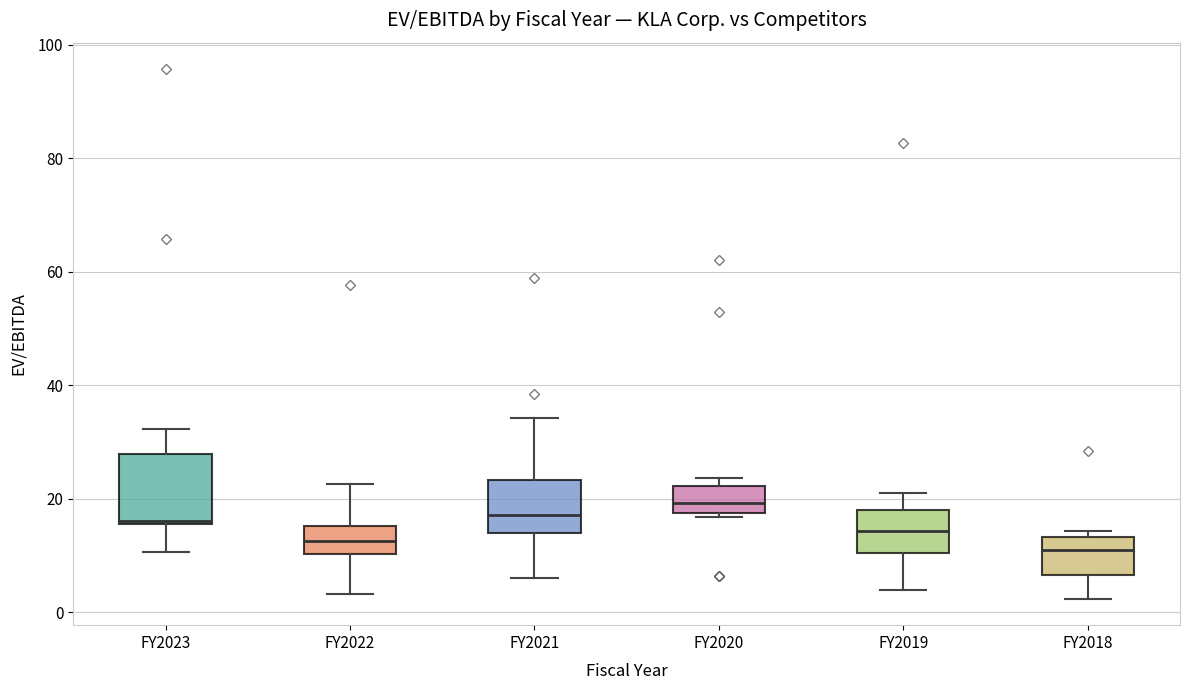

Reading left to right, transcribe this box plot: for each box, give where its median line is, the range the box spans, and where its two whiskers end, as read against the y-axis. The values are not printed on the chart, so give them approximately, as read against the axis.

FY2023: median 16, box 16 to 28, whiskers 10 to 32
FY2022: median 12, box 10 to 16, whiskers 4 to 22
FY2021: median 18, box 14 to 24, whiskers 6 to 34
FY2020: median 20, box 18 to 22, whiskers 16 to 24
FY2019: median 14, box 10 to 18, whiskers 4 to 22
FY2018: median 10, box 6 to 14, whiskers 2 to 14 (just above the box's upper edge)